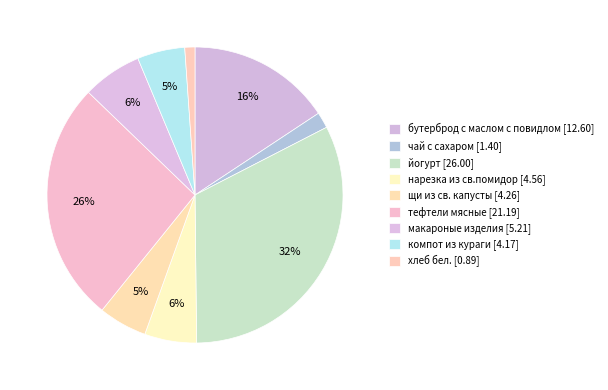

To the nearest percent, what is the difference between the largest and smallest slice percentages?

31%